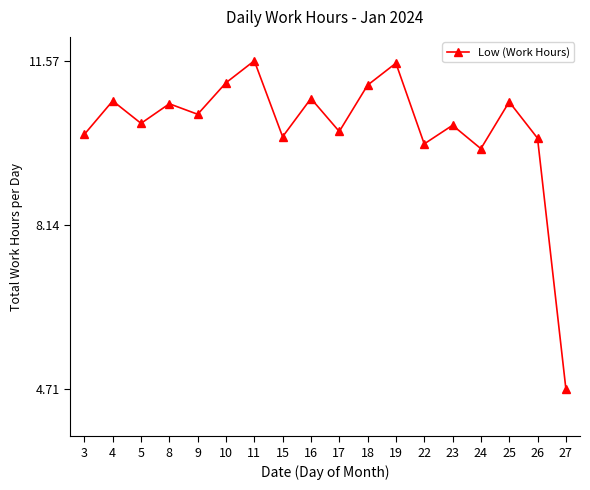

At which category does the chart reach its minimum across all series?

27